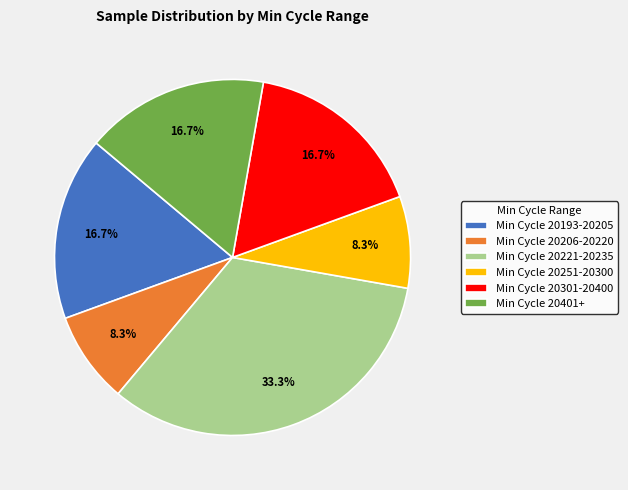

What is the largest slice in the pie chart?

Min Cycle 20221-20235